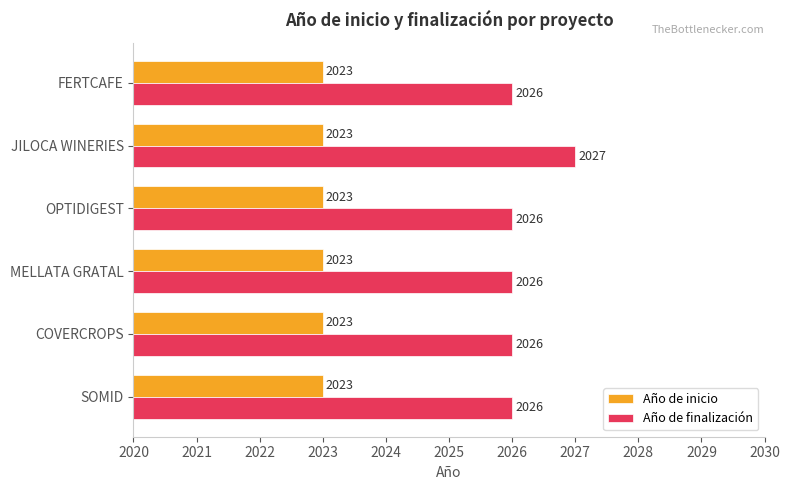

What is the sum of all Año de finalización values?

12157